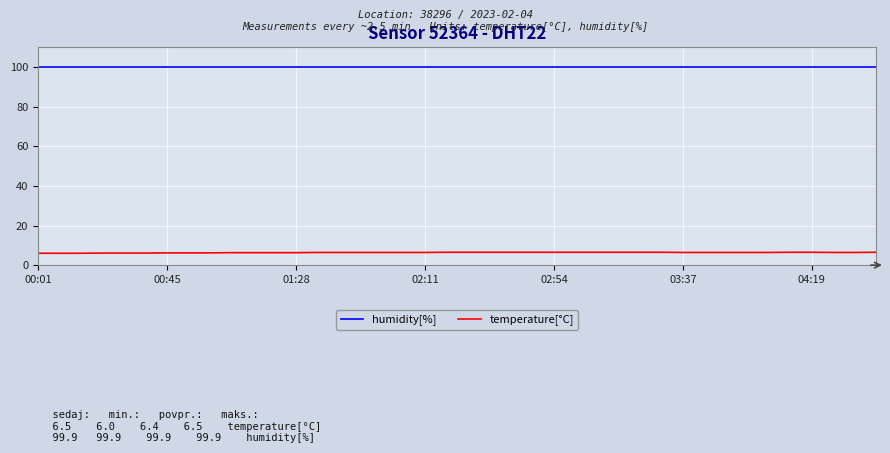

Which series has the largest total across all categories?

humidity[%]